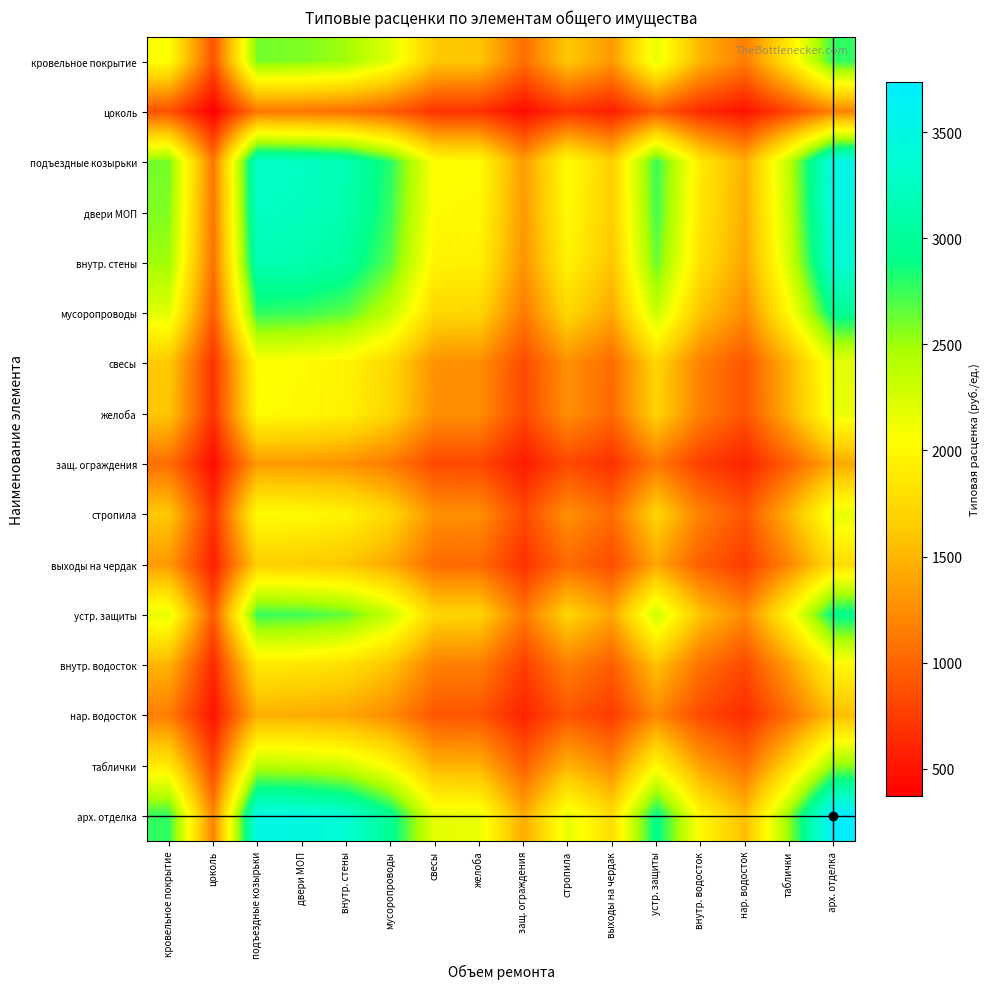

Reading left to right, what are all the values shown in this chart?

кровельное покрытие: кровельное покрытие=2062.8	цоколь=878.6	подъездные козырьки=2608.6	двери МОП=2578.9	внутр. стены=2497.8	мусоропроводы=2206.1	свесы=1618.4	желоба=1609.6	защ. ограждения=1057.7	стропила=1618.4	выходы на чердак=1323.2	устр. защиты=2184.5	внутр. водосток=1487.4	нар. водосток=1153.4	таблички=1887.7	арх. отделка=2775.8
цоколь: кровельное покрытие=878.6	цоколь=374.2	подъездные козырьки=1111.1	двери МОП=1098.4	внутр. стены=1063.9	мусоропроводы=939.6	свесы=689.3	желоба=685.6	защ. ограждения=450.5	стропила=689.3	выходы на чердак=563.6	устр. защиты=930.4	внутр. водосток=633.5	нар. водосток=491.2	таблички=804.0	арх. отделка=1182.3
подъездные козырьки: кровельное покрытие=2608.6	цоколь=1111.1	подъездные козырьки=3298.8	двери МОП=3261.3	внутр. стены=3158.7	мусоропроводы=2789.8	свесы=2046.6	желоба=2035.5	защ. ограждения=1337.5	стропила=2046.6	выходы на чердак=1673.3	устр. защиты=2762.5	внутр. водосток=1881.0	нар. водосток=1458.5	таблички=2387.1	арх. отделка=3510.2
двери МОП: кровельное покрытие=2578.9	цоколь=1098.4	подъездные козырьки=3261.3	двери МОП=3224.1	внутр. стены=3122.7	мусоропроводы=2758.0	свесы=2023.2	желоба=2012.3	защ. ограждения=1322.3	стропила=2023.2	выходы на чердак=1654.2	устр. защиты=2731.0	внутр. водосток=1859.5	нар. водосток=1441.9	таблички=2360.0	арх. отделка=3470.2
внутр. стены: кровельное покрытие=2497.8	цоколь=1063.9	подъездные козырьки=3158.7	двери МОП=3122.7	внутр. стены=3024.4	мусоропроводы=2671.2	свесы=1959.6	желоба=1949.0	защ. ограждения=1280.7	стропила=1959.6	выходы на чердак=1602.2	устр. защиты=2645.1	внутр. водосток=1801.0	нар. водосток=1396.5	таблички=2285.7	арх. отделка=3361.0
мусоропроводы: кровельное покрытие=2206.1	цоколь=939.6	подъездные козырьки=2789.8	двери МОП=2758.0	внутр. стены=2671.2	мусоропроводы=2359.2	свесы=1730.7	желоба=1721.4	защ. ограждения=1131.1	стропила=1730.7	выходы на чердак=1415.1	устр. защиты=2336.2	внутр. водосток=1590.7	нар. водосток=1233.4	таблички=2018.8	арх. отделка=2968.5
свесы: кровельное покрытие=1618.4	цоколь=689.3	подъездные козырьки=2046.6	двери МОП=2023.2	внутр. стены=1959.6	мусоропроводы=1730.7	свесы=1269.7	желоба=1262.8	защ. ограждения=829.8	стропила=1269.7	выходы на чердак=1038.1	устр. защиты=1713.8	внутр. водосток=1166.9	нар. водосток=904.8	таблички=1481.0	арх. отделка=2177.7
желоба: кровельное покрытие=1609.6	цоколь=685.6	подъездные козырьки=2035.5	двери МОП=2012.3	внутр. стены=1949.0	мусоропроводы=1721.4	свесы=1262.8	желоба=1256.0	защ. ограждения=825.3	стропила=1262.8	выходы на чердак=1032.5	устр. защиты=1704.6	внутр. водосток=1160.6	нар. водосток=900.0	таблички=1473.0	арх. отделка=2165.9
защ. ограждения: кровельное покрытие=1057.7	цоколь=450.5	подъездные козырьки=1337.5	двери МОП=1322.3	внутр. стены=1280.7	мусоропроводы=1131.1	свесы=829.8	желоба=825.3	защ. ограждения=542.3	стропила=829.8	выходы на чердак=678.4	устр. защиты=1120.1	внутр. водосток=762.6	нар. водосток=591.4	таблички=967.9	арх. отделка=1423.2
стропила: кровельное покрытие=1618.4	цоколь=689.3	подъездные козырьки=2046.6	двери МОП=2023.2	внутр. стены=1959.6	мусоропроводы=1730.7	свесы=1269.7	желоба=1262.8	защ. ограждения=829.8	стропила=1269.7	выходы на чердак=1038.1	устр. защиты=1713.8	внутр. водосток=1166.9	нар. водосток=904.8	таблички=1481.0	арх. отделка=2177.7
выходы на чердак: кровельное покрытие=1323.2	цоколь=563.6	подъездные козырьки=1673.3	двери МОП=1654.2	внутр. стены=1602.2	мусоропроводы=1415.1	свесы=1038.1	желоба=1032.5	защ. ограждения=678.4	стропила=1038.1	выходы на чердак=848.8	устр. защиты=1401.3	внутр. водосток=954.1	нар. водосток=739.8	таблички=1210.9	арх. отделка=1780.5
устр. защиты: кровельное покрытие=2184.5	цоколь=930.4	подъездные козырьки=2762.5	двери МОП=2731.0	внутр. стены=2645.1	мусоропроводы=2336.2	свесы=1713.8	желоба=1704.6	защ. ограждения=1120.1	стропила=1713.8	выходы на чердак=1401.3	устр. защиты=2313.3	внутр. водосток=1575.1	нар. водосток=1221.4	таблички=1999.0	арх. отделка=2939.5
внутр. водосток: кровельное покрытие=1487.4	цоколь=633.5	подъездные козырьки=1881.0	двери МОП=1859.5	внутр. стены=1801.0	мусоропроводы=1590.7	свесы=1166.9	желоба=1160.6	защ. ограждения=762.6	стропила=1166.9	выходы на чердак=954.1	устр. защиты=1575.1	внутр. водосток=1072.5	нар. водосток=831.6	таблички=1361.1	арх. отделка=2001.5
нар. водосток: кровельное покрытие=1153.4	цоколь=491.2	подъездные козырьки=1458.5	двери МОП=1441.9	внутр. стены=1396.5	мусоропроводы=1233.4	свесы=904.8	желоба=900.0	защ. ограждения=591.4	стропила=904.8	выходы на чердак=739.8	устр. защиты=1221.4	внутр. водосток=831.6	нар. водосток=644.9	таблички=1055.4	арх. отделка=1552.0
таблички: кровельное покрытие=1887.7	цоколь=804.0	подъездные козырьки=2387.1	двери МОП=2360.0	внутр. стены=2285.7	мусоропроводы=2018.8	свесы=1481.0	желоба=1473.0	защ. ограждения=967.9	стропила=1481.0	выходы на чердак=1210.9	устр. защиты=1999.0	внутр. водосток=1361.1	нар. водосток=1055.4	таблички=1727.4	арх. отделка=2540.1
арх. отделка: кровельное покрытие=2775.8	цоколь=1182.3	подъездные козырьки=3510.2	двери МОП=3470.2	внутр. стены=3361.0	мусоропроводы=2968.5	свесы=2177.7	желоба=2165.9	защ. ограждения=1423.2	стропила=2177.7	выходы на чердак=1780.5	устр. защиты=2939.5	внутр. водосток=2001.5	нар. водосток=1552.0	таблички=2540.1	арх. отделка=3735.1